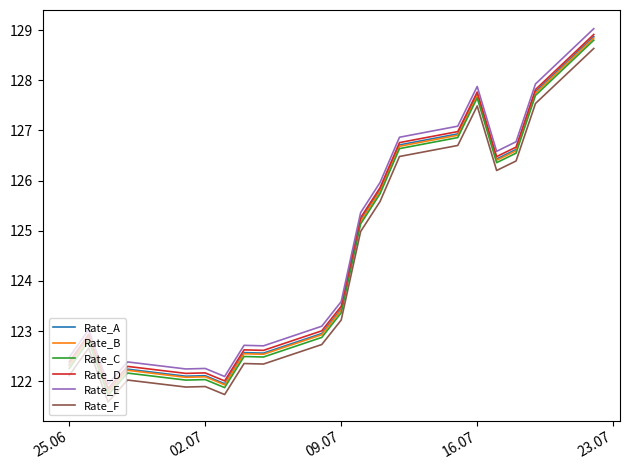

Which series has the widest spread of values?

Rate_E